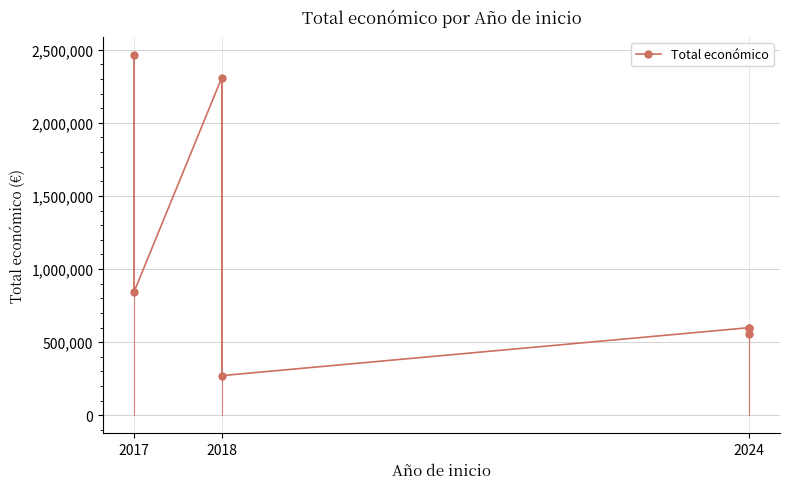

What is the change in value from 2017 to 2024?

-288818